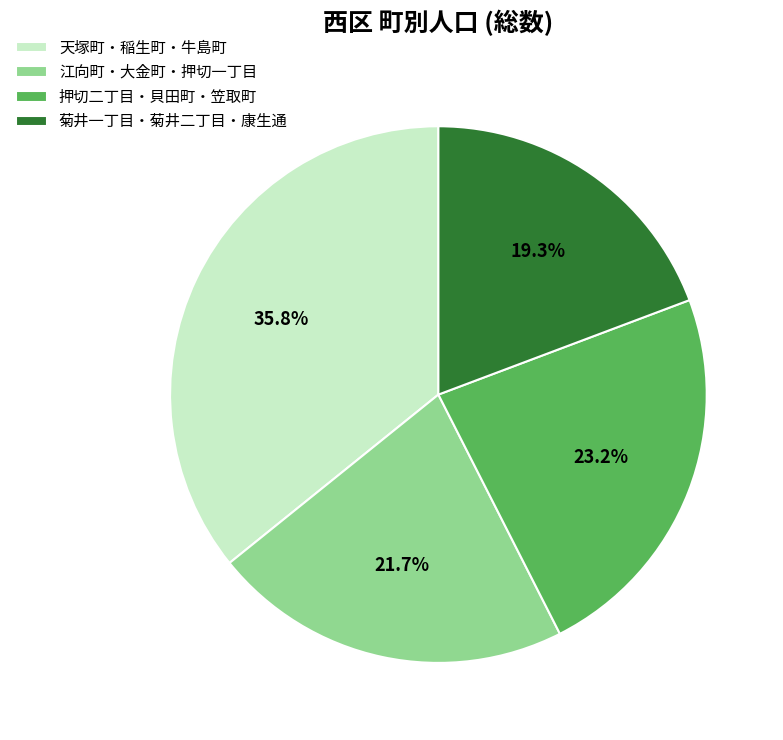

Which slice is the smallest?

菊井一丁目・菊井二丁目・康生通